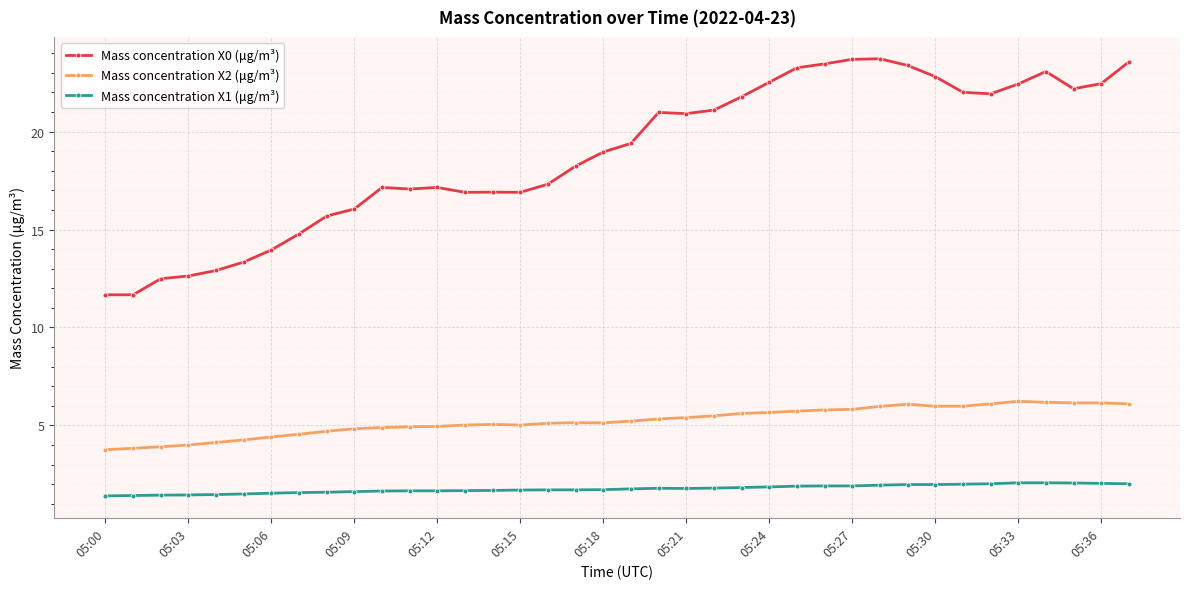

What is the average value of the Mass concentration X1 (μg/m³) series?

1.8